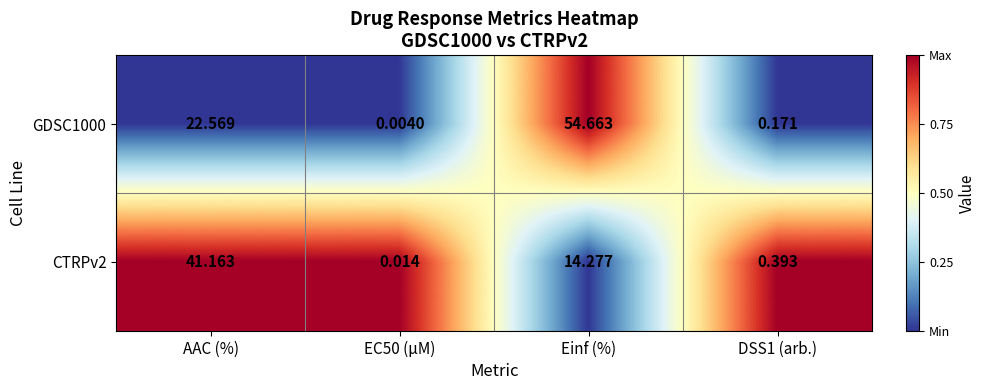

Which series has the widest spread of values?

GDSC1000